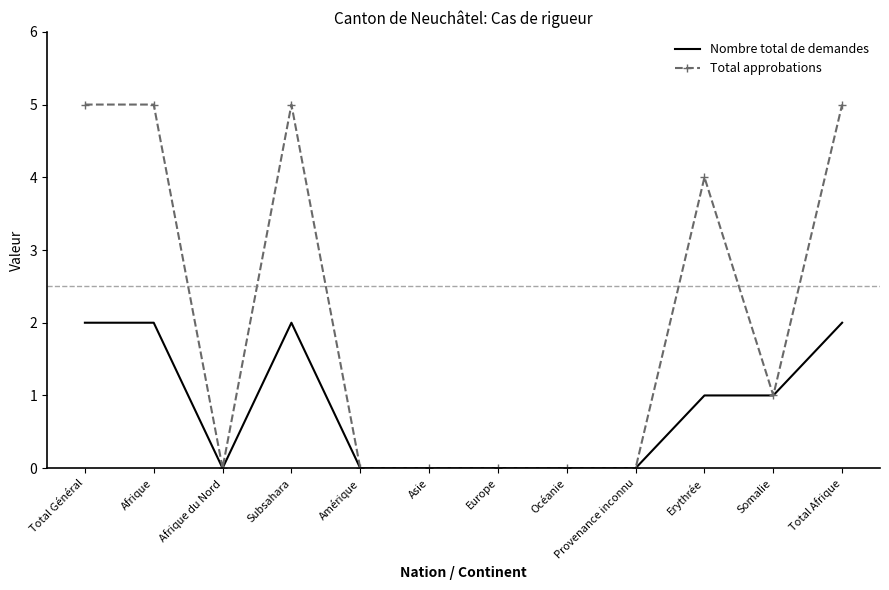

What is the spread (max minus min) of values at Total Général?

3